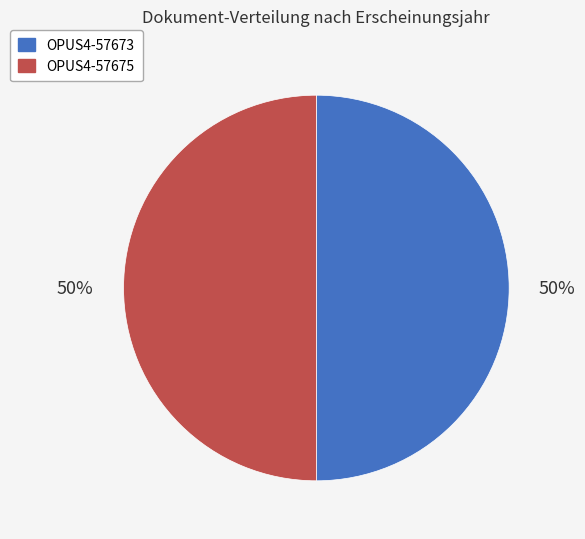

How many slices are in this pie chart?

2